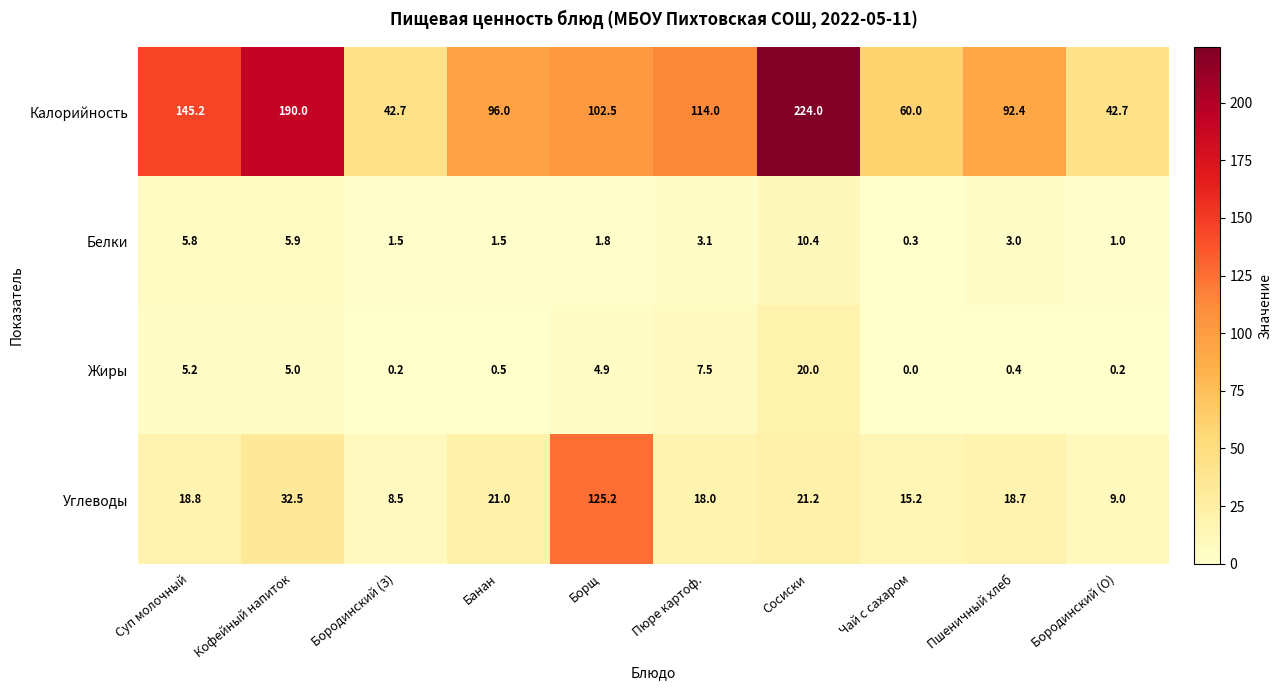

What is the sum of all Жиры values?

43.9